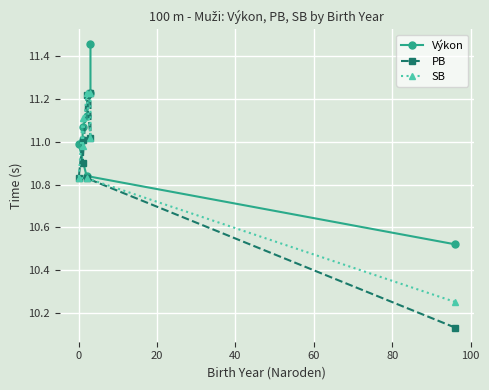

True or false: Výkon has a value of 7.2 at 40.

False